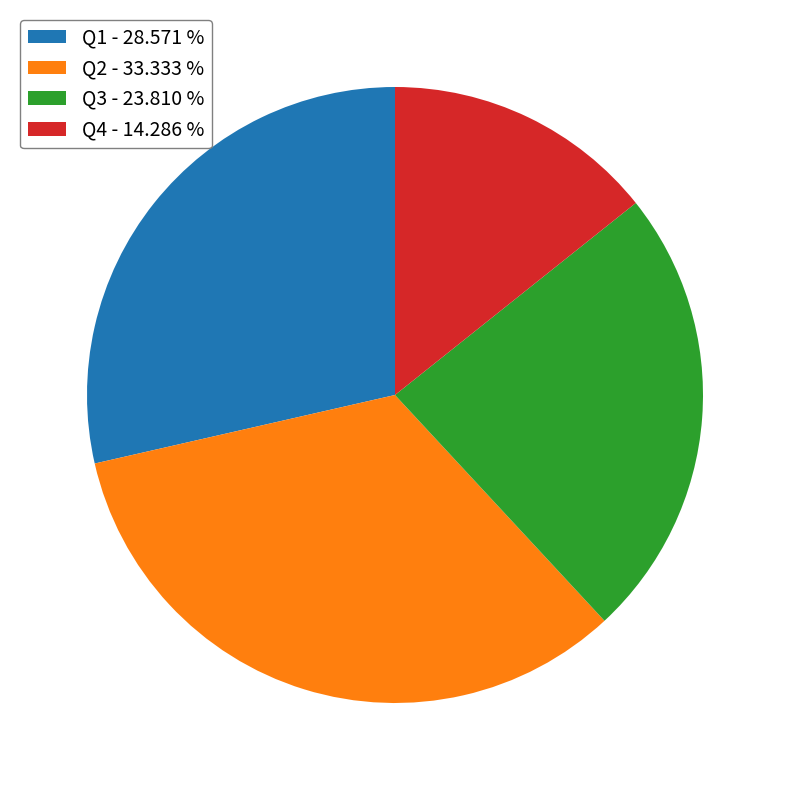

Approximately how many times larger is the value at Q1 - 28.571 % compared to Q3 - 23.810 %?

1.2